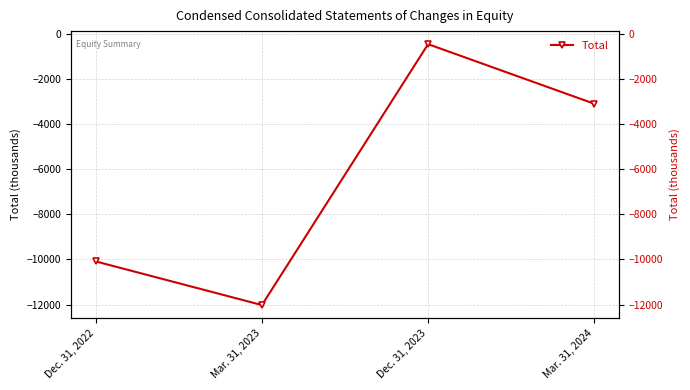

What is the label of the 2nd point from the right?

Dec. 31, 2023